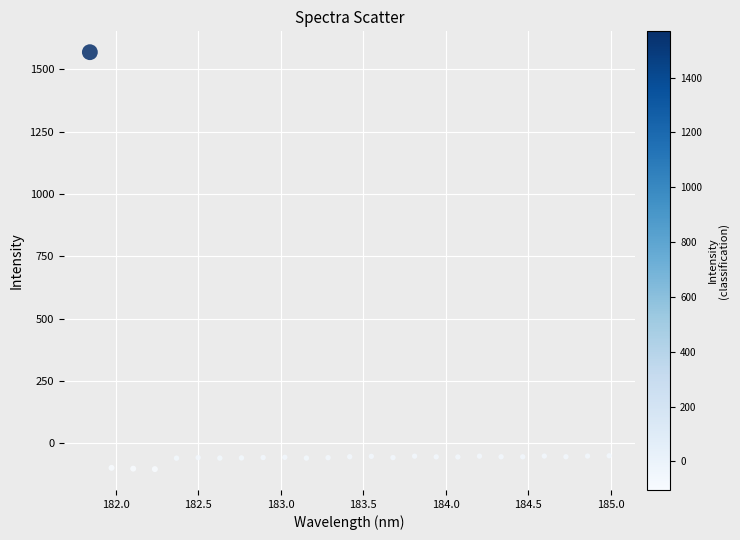

What is the range of Y values (max minus min)?

1672.9